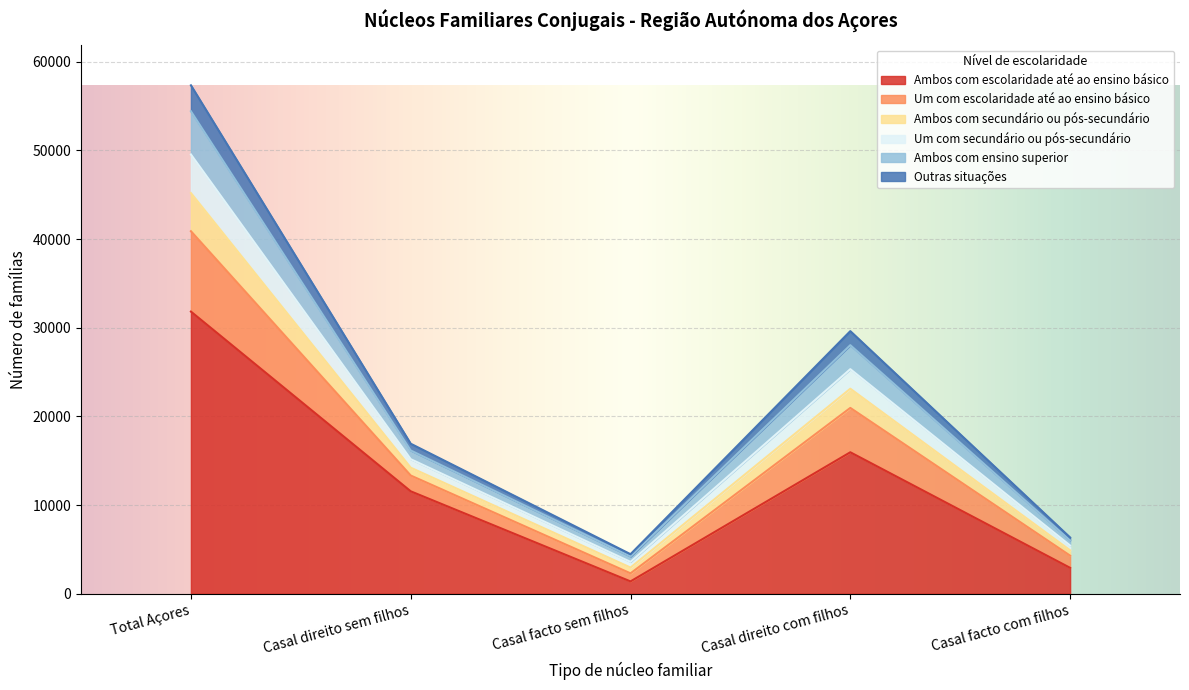

At which label is Ambos com escolaridade até ao ensino básico closest to 16605?

Casal direito com filhos